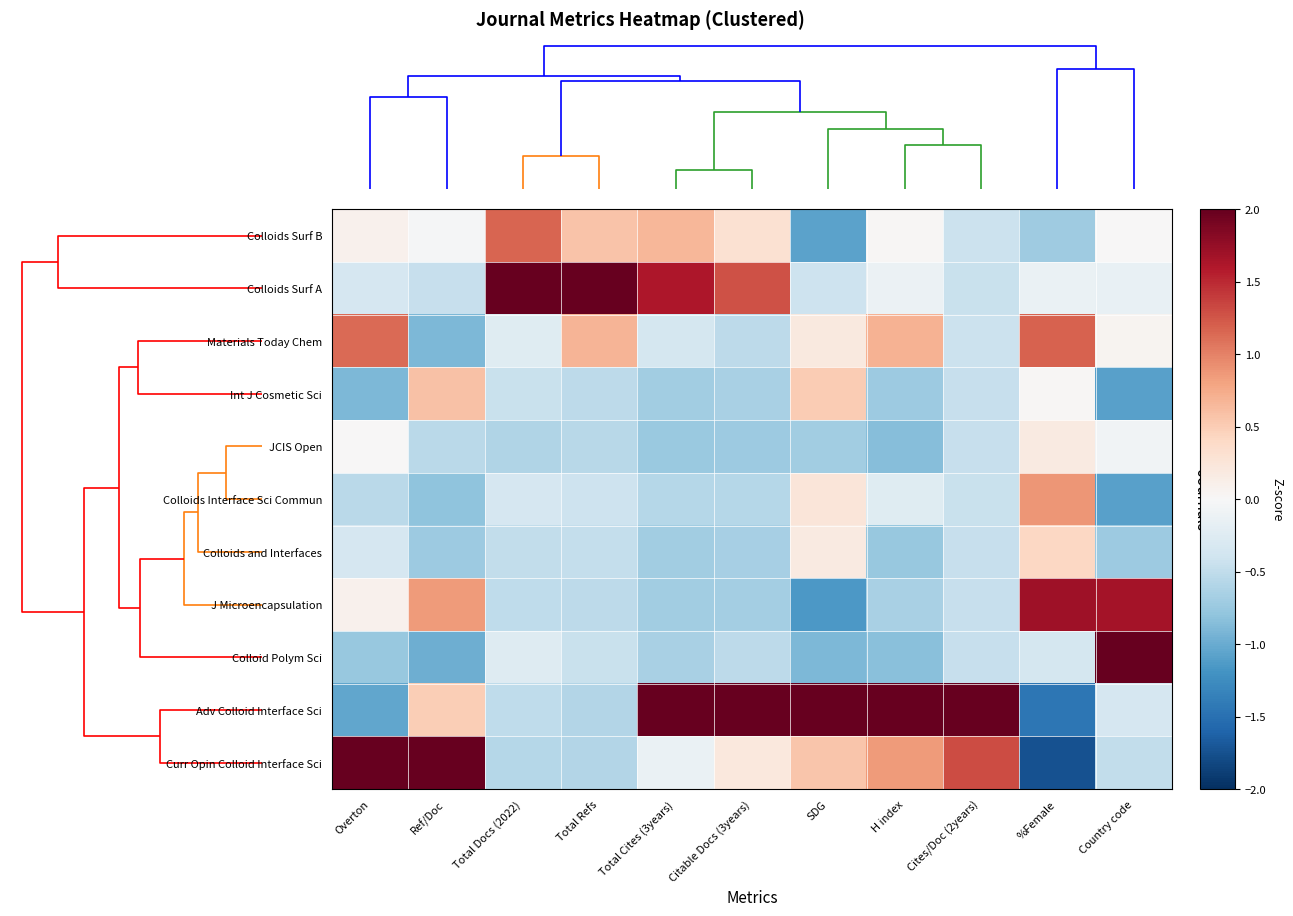

Reading left to right, transcribe all the data shown in this chart.

Colloids Surf B: Overton=0.1	Ref/Doc=-0.0	Total Docs (2022)=1.2	Total Refs=0.6	Total Cites (3years)=0.7	Citable Docs (3years)=0.3	SDG=-1.1	H index=0.0	Cites/Doc (2years)=-0.4	%Female=-0.7	Country code=0.0
Colloids Surf A: Overton=-0.3	Ref/Doc=-0.5	Total Docs (2022)=2.0	Total Refs=2.0	Total Cites (3years)=1.6	Citable Docs (3years)=1.3	SDG=-0.4	H index=-0.1	Cites/Doc (2years)=-0.4	%Female=-0.1	Country code=-0.1
Materials Today Chem: Overton=1.1	Ref/Doc=-0.9	Total Docs (2022)=-0.2	Total Refs=0.7	Total Cites (3years)=-0.4	Citable Docs (3years)=-0.5	SDG=0.2	H index=0.7	Cites/Doc (2years)=-0.4	%Female=1.2	Country code=0.1
Int J Cosmetic Sci: Overton=-0.9	Ref/Doc=0.6	Total Docs (2022)=-0.5	Total Refs=-0.5	Total Cites (3years)=-0.7	Citable Docs (3years)=-0.6	SDG=0.5	H index=-0.7	Cites/Doc (2years)=-0.5	%Female=0.0	Country code=-1.1
JCIS Open: Overton=0.0	Ref/Doc=-0.5	Total Docs (2022)=-0.6	Total Refs=-0.6	Total Cites (3years)=-0.7	Citable Docs (3years)=-0.7	SDG=-0.7	H index=-0.8	Cites/Doc (2years)=-0.5	%Female=0.2	Country code=-0.1
Colloids Interface Sci Commun: Overton=-0.5	Ref/Doc=-0.8	Total Docs (2022)=-0.3	Total Refs=-0.4	Total Cites (3years)=-0.6	Citable Docs (3years)=-0.6	SDG=0.2	H index=-0.2	Cites/Doc (2years)=-0.4	%Female=0.9	Country code=-1.1
Colloids and Interfaces: Overton=-0.3	Ref/Doc=-0.7	Total Docs (2022)=-0.5	Total Refs=-0.5	Total Cites (3years)=-0.7	Citable Docs (3years)=-0.7	SDG=0.2	H index=-0.8	Cites/Doc (2years)=-0.5	%Female=0.4	Country code=-0.7
J Microencapsulation: Overton=0.1	Ref/Doc=0.8	Total Docs (2022)=-0.5	Total Refs=-0.5	Total Cites (3years)=-0.7	Citable Docs (3years)=-0.7	SDG=-1.1	H index=-0.7	Cites/Doc (2years)=-0.5	%Female=1.7	Country code=1.7
Colloid Polym Sci: Overton=-0.8	Ref/Doc=-1.0	Total Docs (2022)=-0.3	Total Refs=-0.4	Total Cites (3years)=-0.6	Citable Docs (3years)=-0.5	SDG=-0.9	H index=-0.8	Cites/Doc (2years)=-0.5	%Female=-0.4	Country code=2.0
Adv Colloid Interface Sci: Overton=-1.0	Ref/Doc=0.5	Total Docs (2022)=-0.5	Total Refs=-0.6	Total Cites (3years)=2.0	Citable Docs (3years)=2.0	SDG=2.0	H index=2.0	Cites/Doc (2years)=2.0	%Female=-1.4	Country code=-0.3
Curr Opin Colloid Interface Sci: Overton=2.0	Ref/Doc=2.0	Total Docs (2022)=-0.6	Total Refs=-0.6	Total Cites (3years)=-0.1	Citable Docs (3years)=0.2	SDG=0.6	H index=0.9	Cites/Doc (2years)=1.3	%Female=-1.7	Country code=-0.5